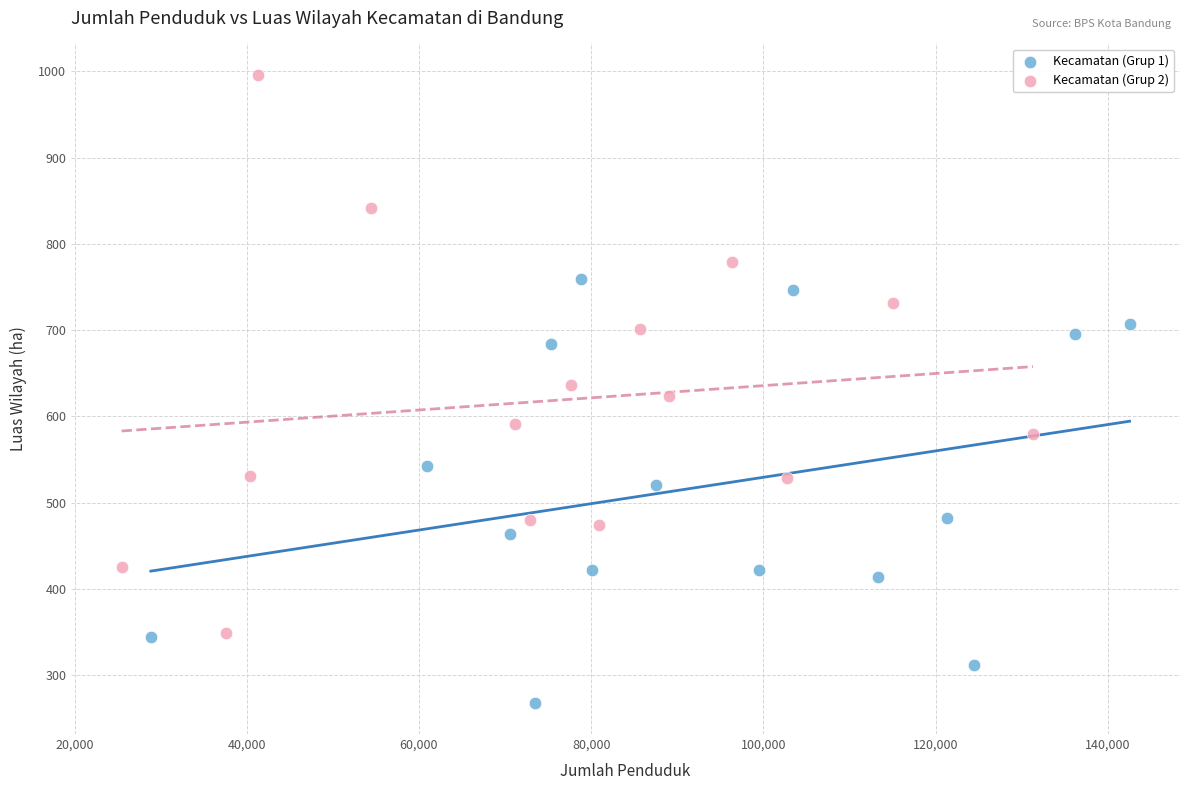

Which series contains the highest Y value?

Kecamatan (Grup 2)